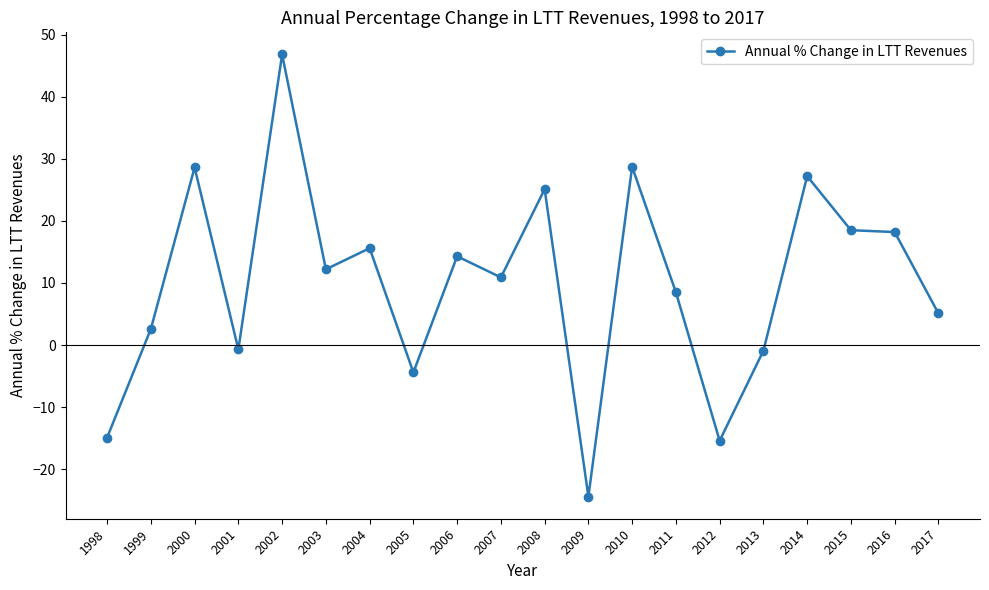

How many values exceed 12?

10